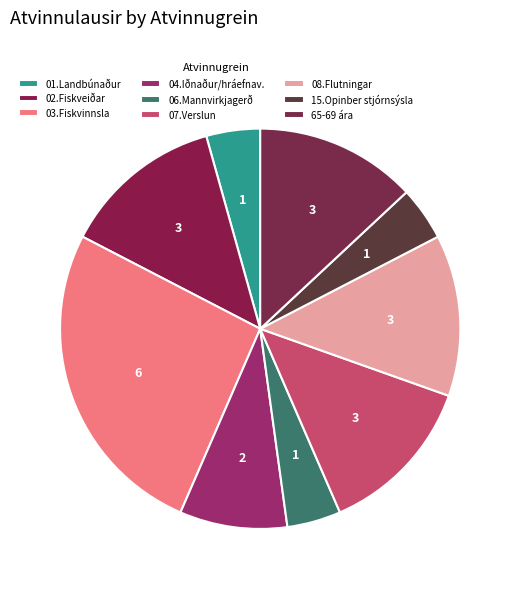

Is 01.Landbúnaður the majority of the pie?

No